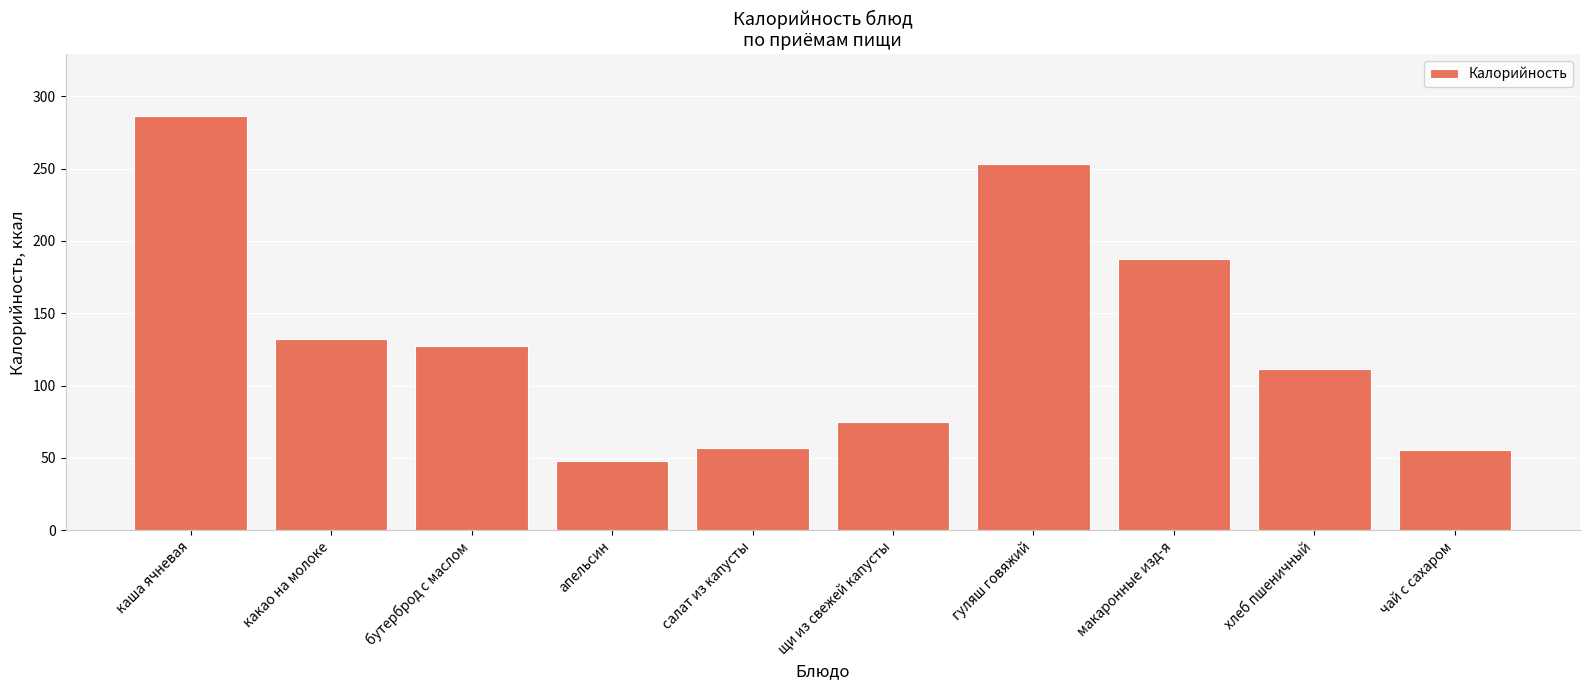

What is the sum of the values at гуляш говяжий and чай с сахаром?

308.6